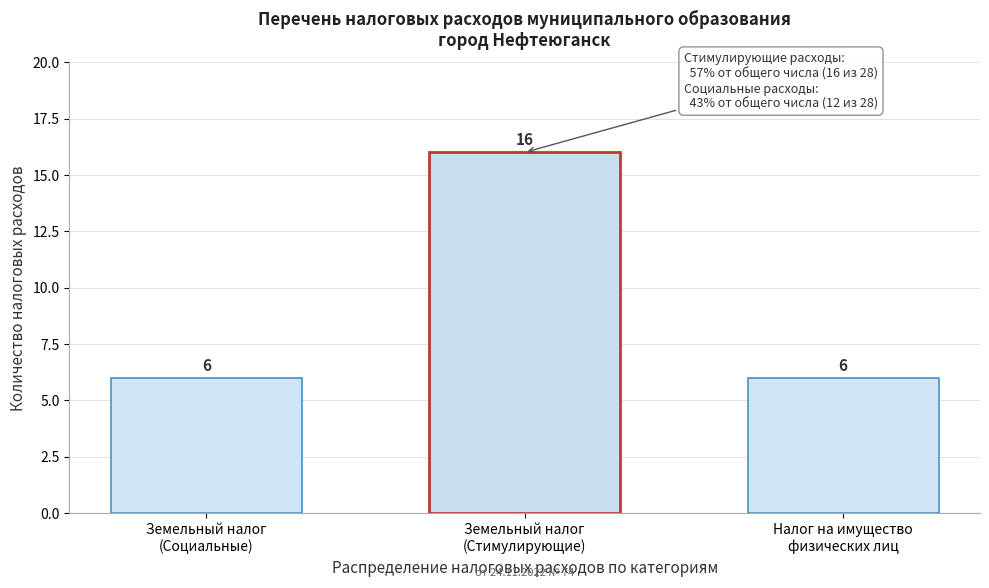

Reading left to right, transcribe all the data shown in this chart.

6	16	6